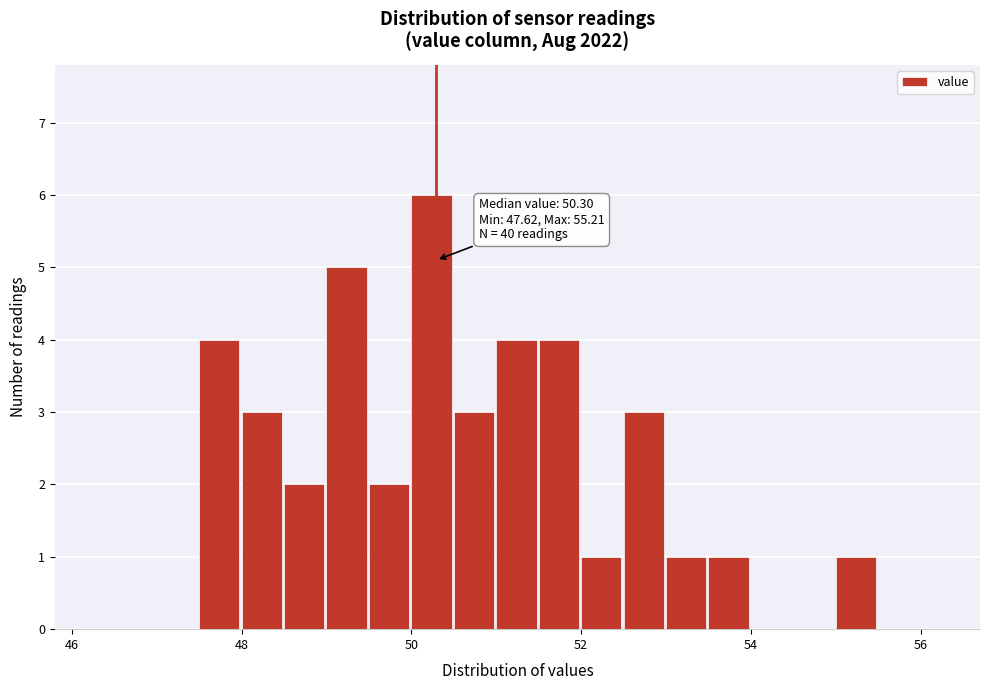

Around what value on the x-axis is the tallest bar? Give the approximate position of its centre, as read against the axis.

50.2